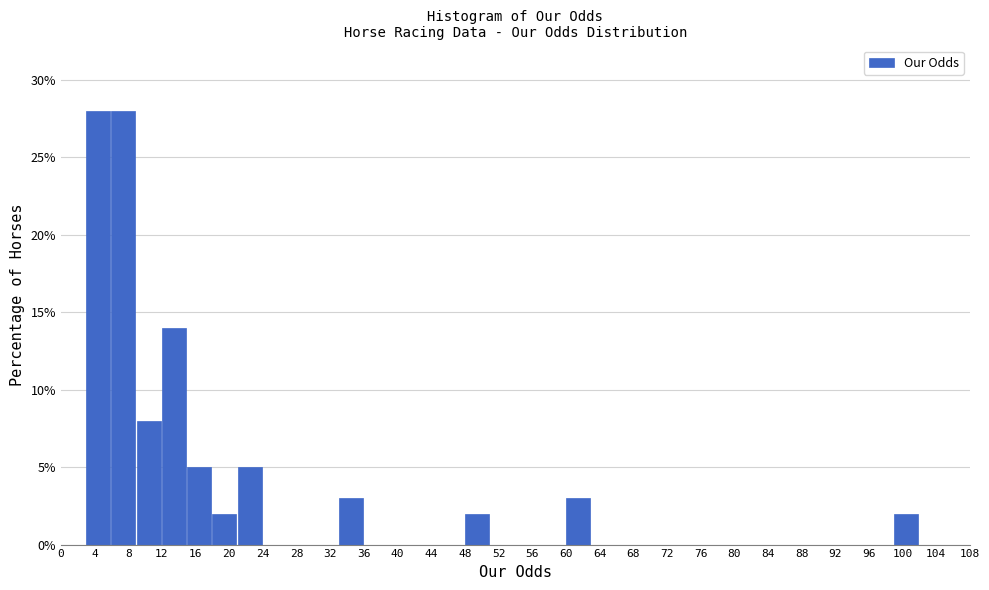

Reading left to right, list every bar in this chart as the range it spans on the x-axis followed by its height. The values are not printed on the chart, so give them approximately, as read against the axis.

0 to 3: 0
3 to 6: 28
6 to 9: 28
9 to 12: 8
12 to 15: 14
15 to 18: 5
18 to 21: 2
21 to 24: 5
24 to 27: 0
27 to 30: 0
30 to 33: 0
33 to 36: 3
36 to 39: 0
39 to 42: 0
42 to 45: 0
45 to 48: 0
48 to 51: 2
51 to 54: 0
54 to 57: 0
57 to 60: 0
60 to 63: 3
63 to 66: 0
66 to 69: 0
69 to 72: 0
72 to 75: 0
75 to 78: 0
78 to 81: 0
81 to 84: 0
84 to 87: 0
87 to 90: 0
90 to 93: 0
93 to 96: 0
96 to 99: 0
99 to 102: 2
102 to 105: 0
105 to 108: 0